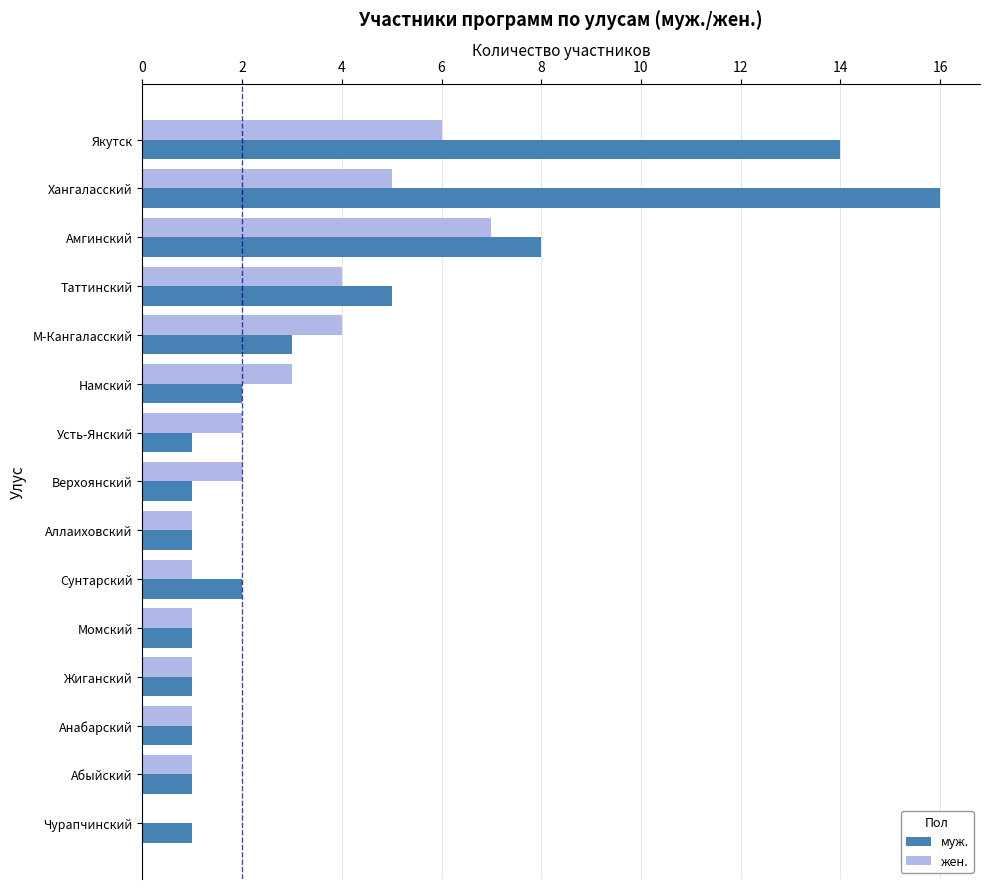

The жен. series shows 5 at Хангаласский. True or false?

True